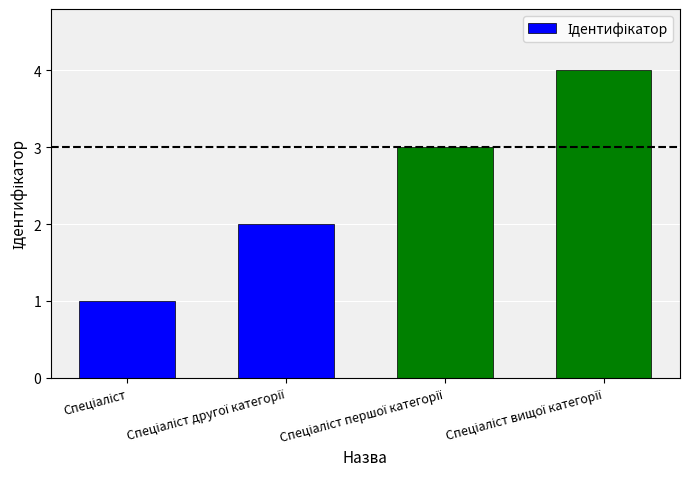

What is the value of the 4th bar from the left?

4